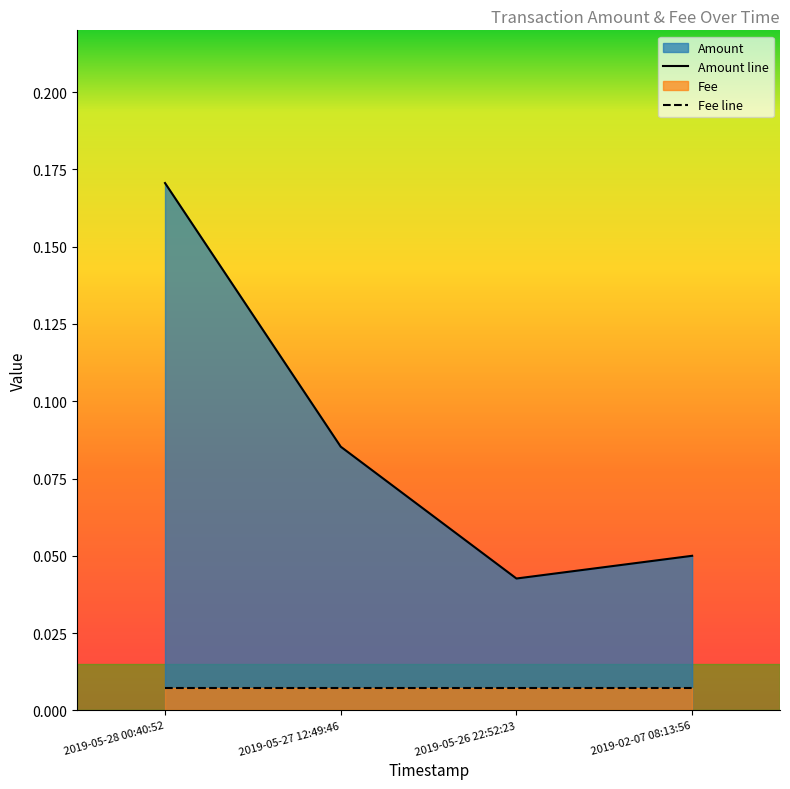

Is the value of Amount line at 2019-05-26 22:52:23 greater than the value of Fee line at 2019-05-27 12:49:46?

Yes